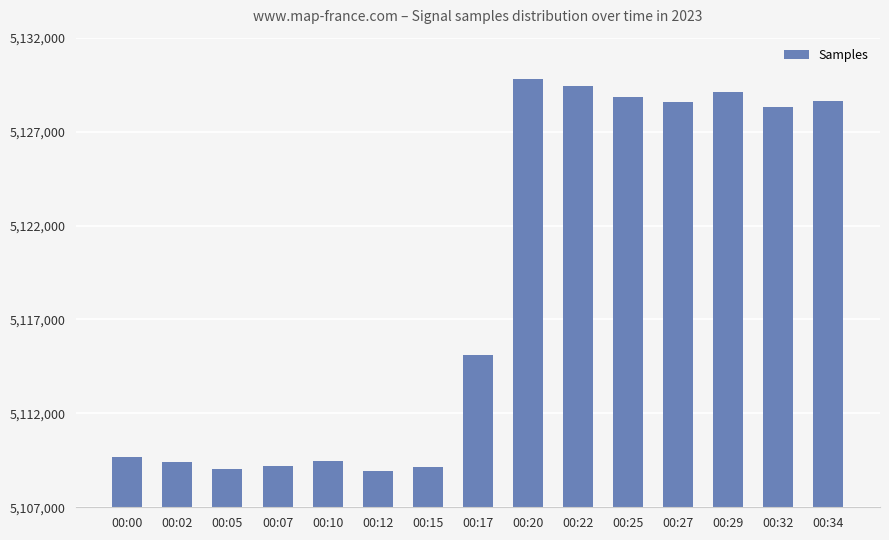

Is it true that the value at 00:05 is 2725373?

False